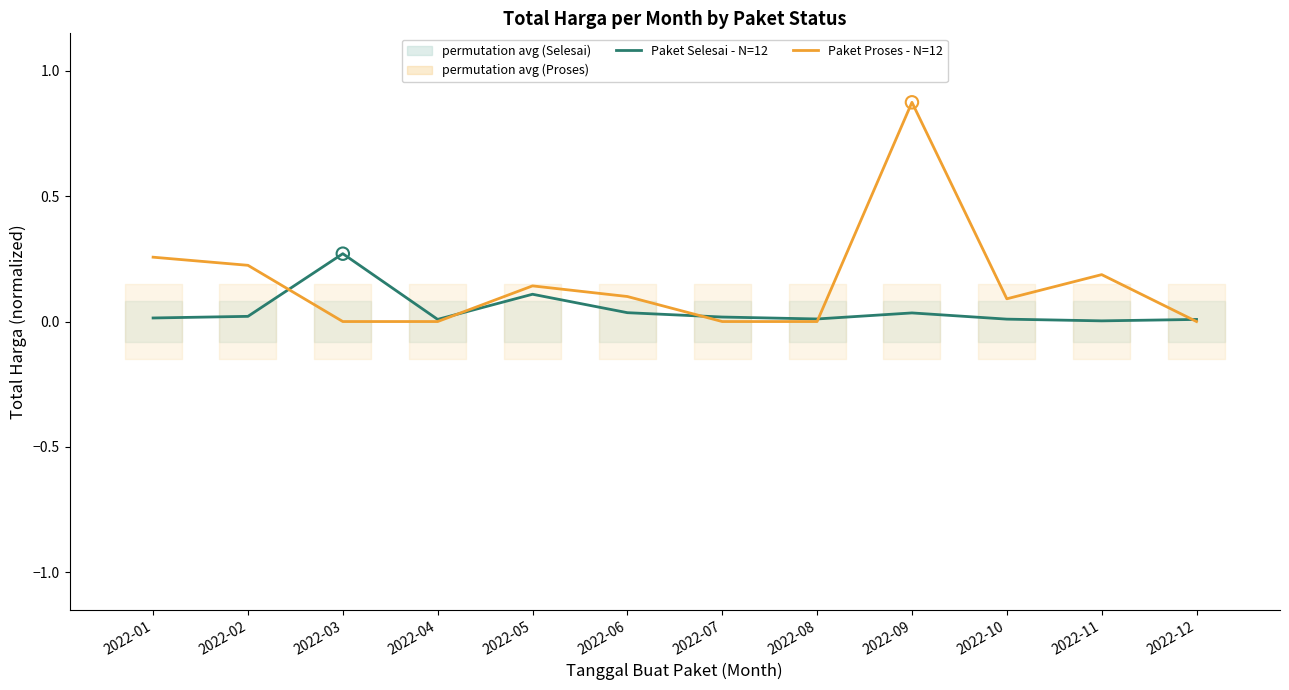

What are all the series names shown in the legend?

Paket Selesai - N=12, Paket Proses - N=12